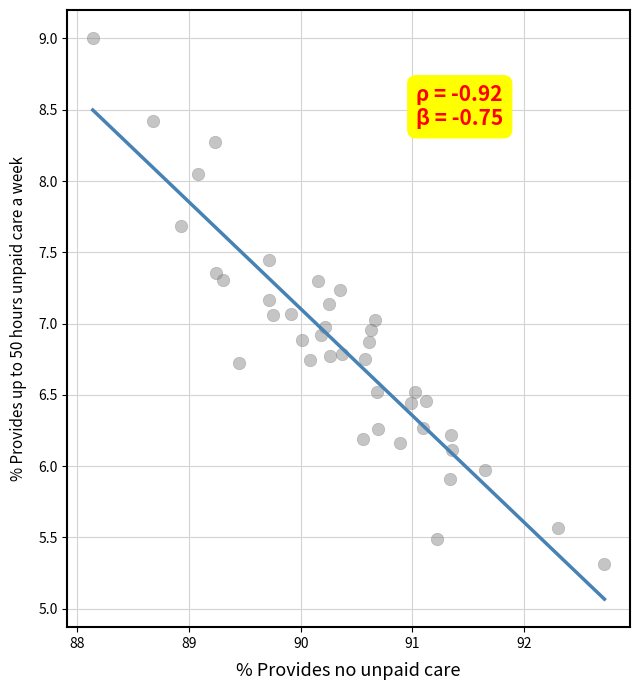

What is the range of X values (max minus min)?

4.6